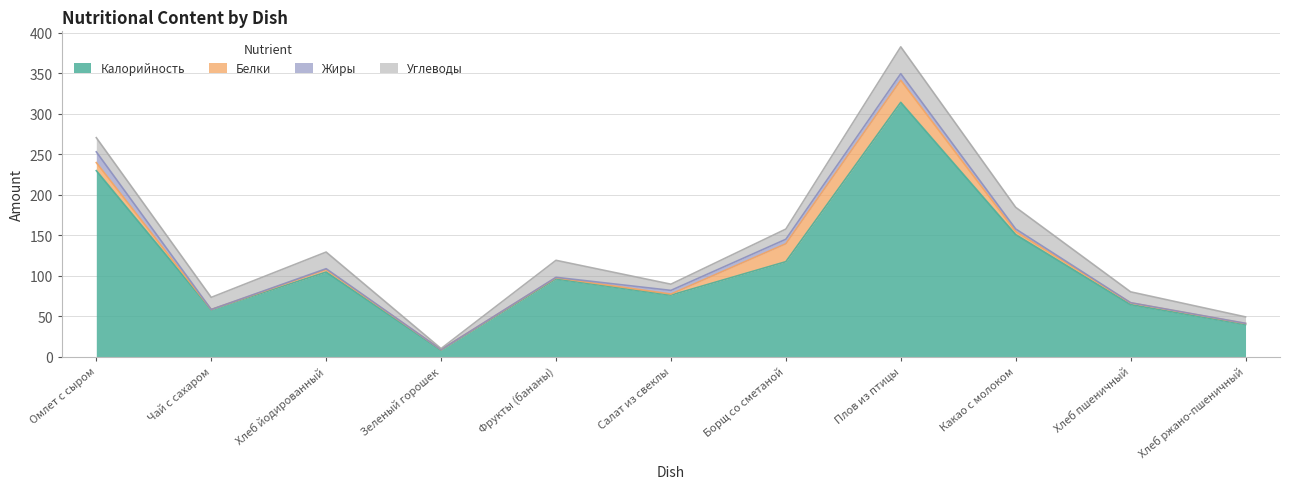

At how many categories does at least one series exceed 269?

1